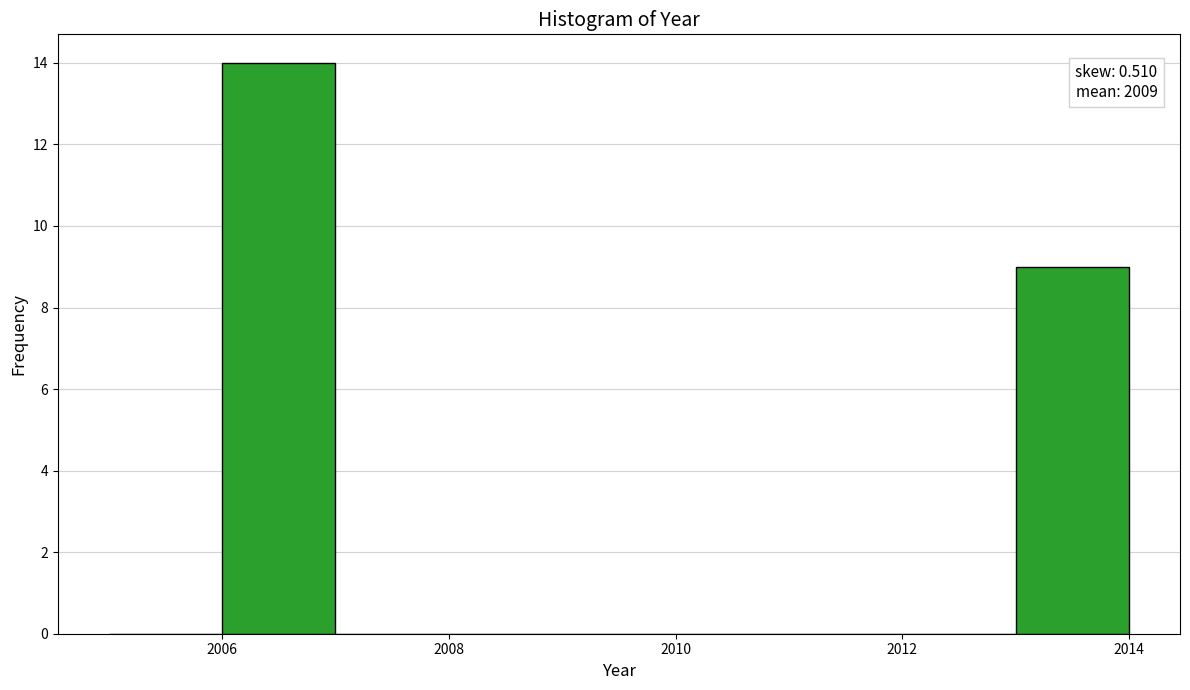

Which range on the x-axis has the tallest bar?

2006 to 2007